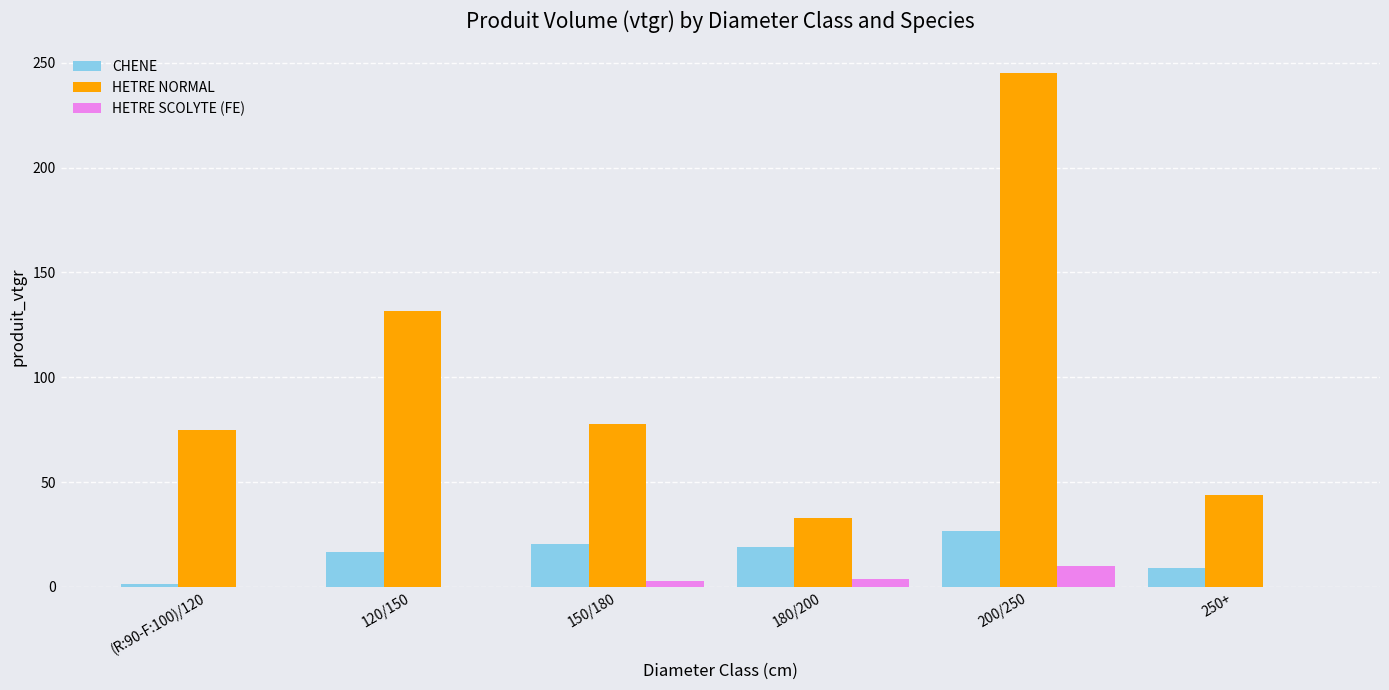

What is the sum of all HETRE NORMAL values?

606.2